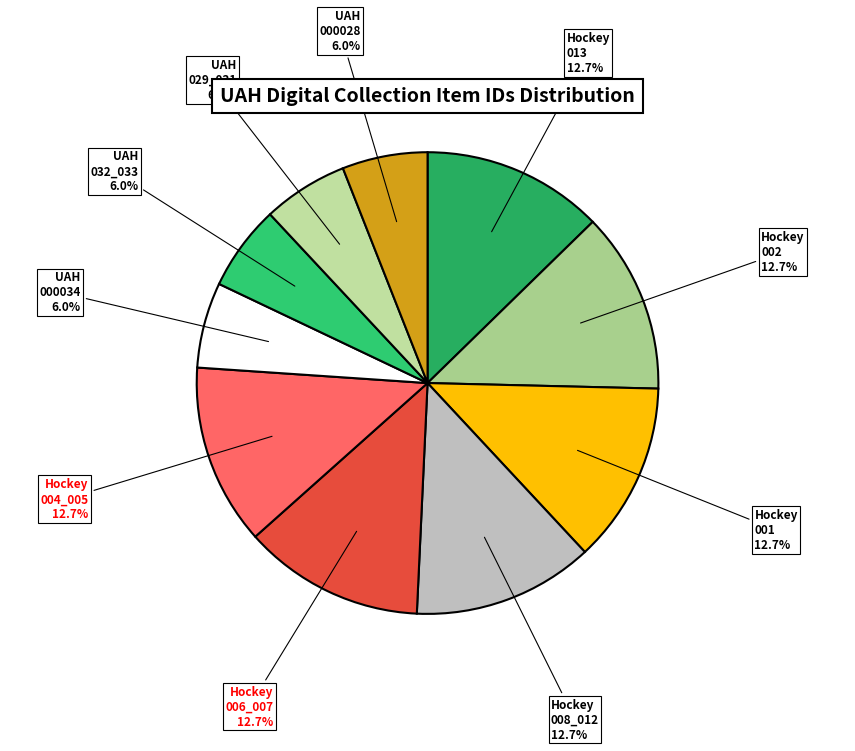

To the nearest percent, what is the difference between the largest and smallest slice percentages?

7%